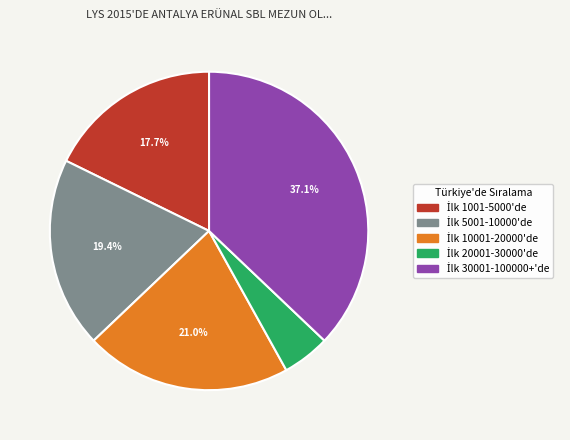

Does any single category account for the majority?

No